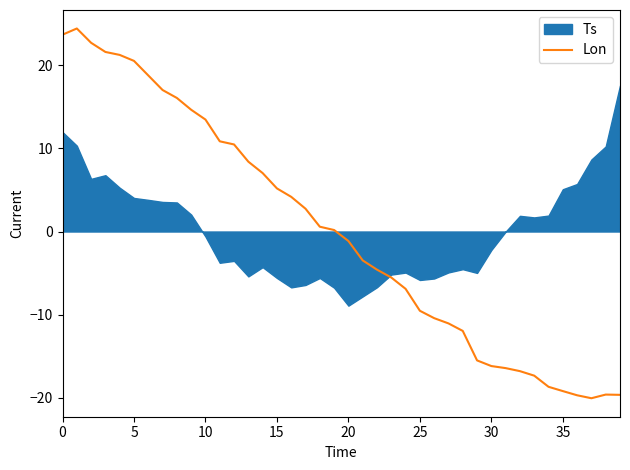

How many positive values are there?

20